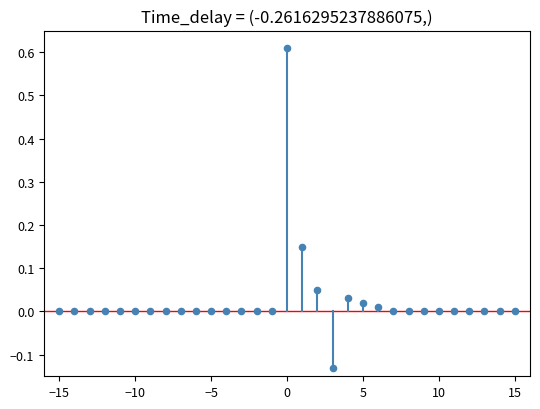

What is the range of Y values (max minus min)?

0.7